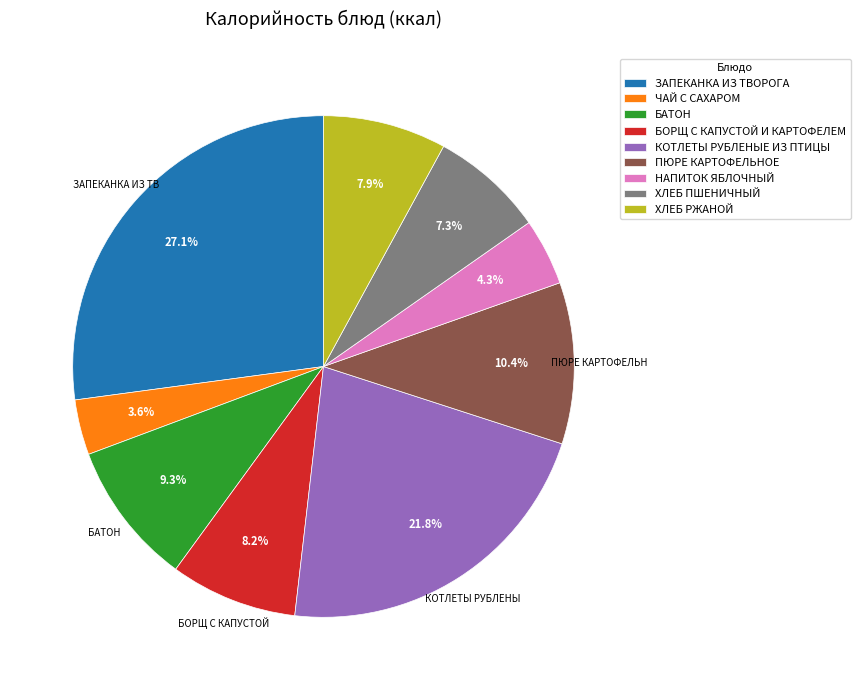

Is it true that БАТОН is 15% of the pie?

False